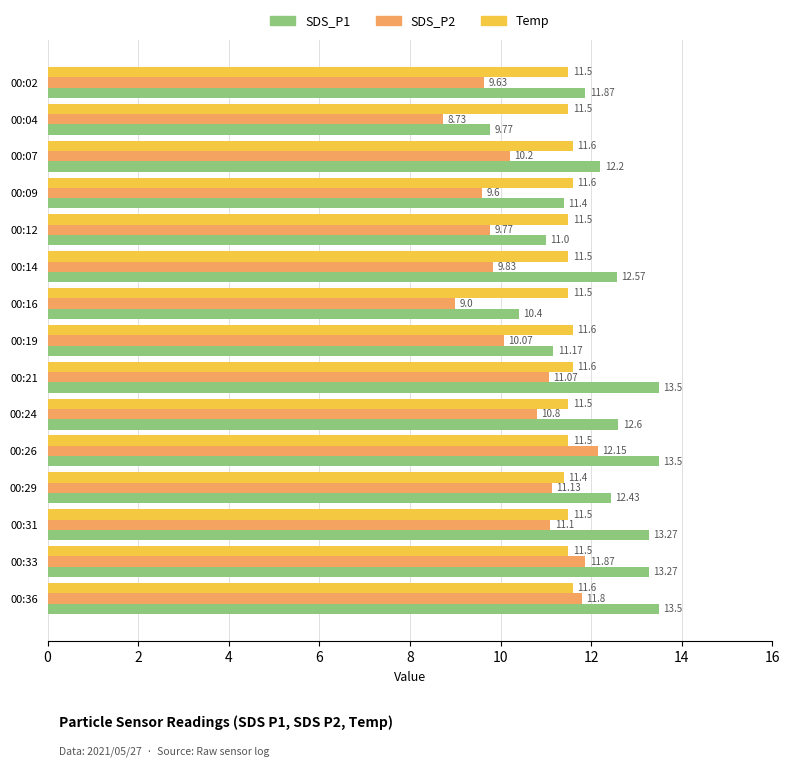

What is the average value of the Temp series?

11.5